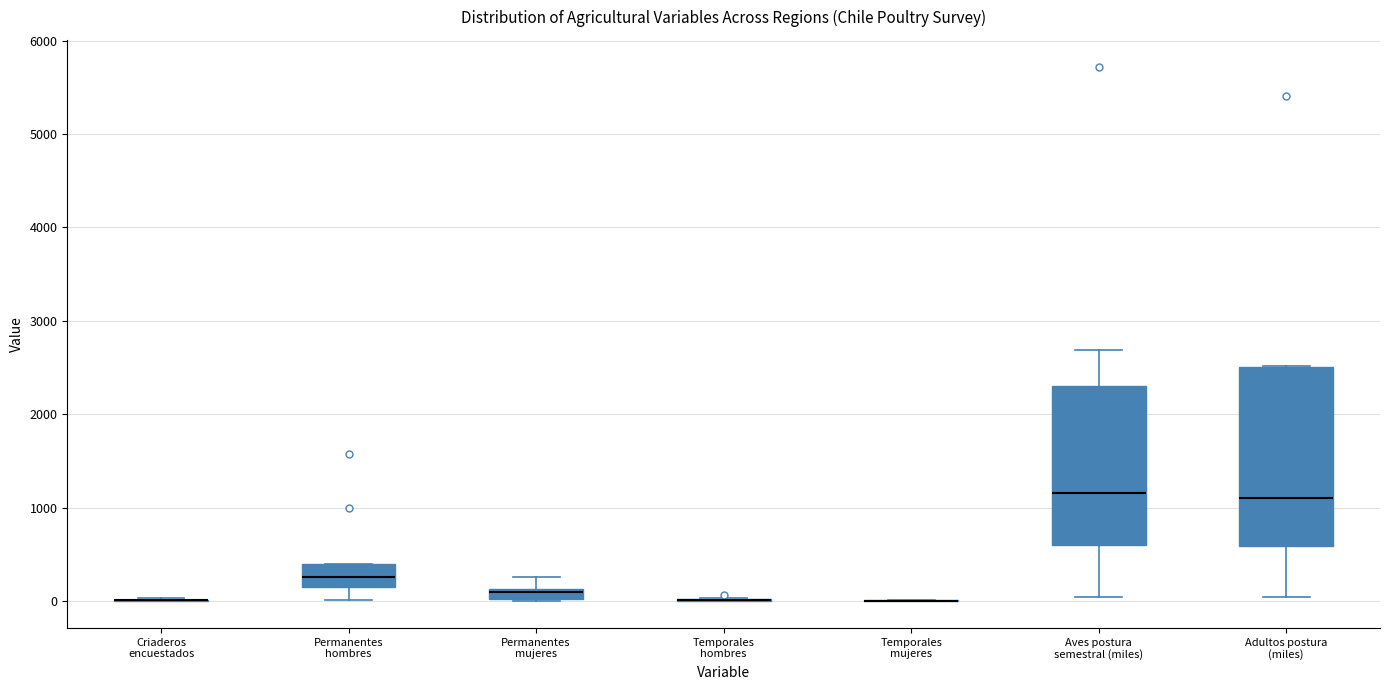

Comparing the boxes themselves (not the whiskers), which one is the tallest?

Adultos postura (miles)